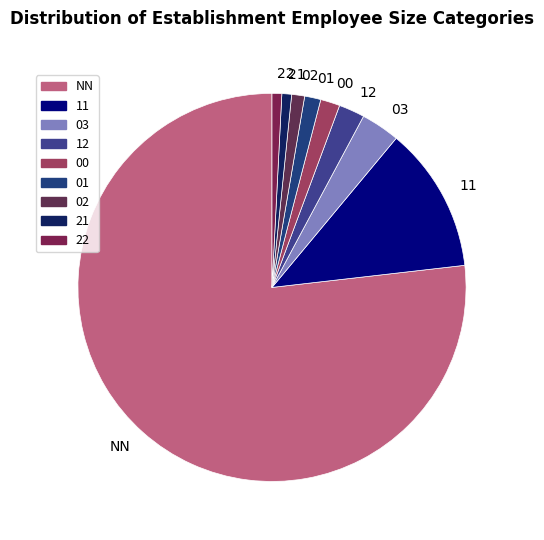

Count the number of slices in the pie.

9